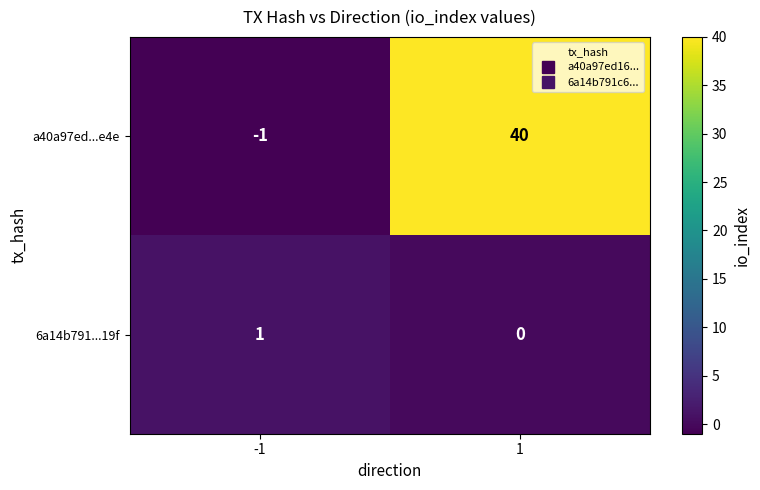

Is it true that 6a14b791...19f equals 0 at -1?

False